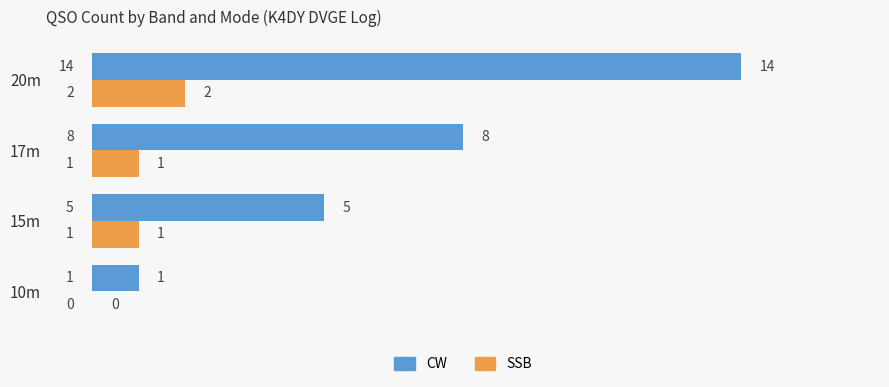

Which series has the largest total across all categories?

CW